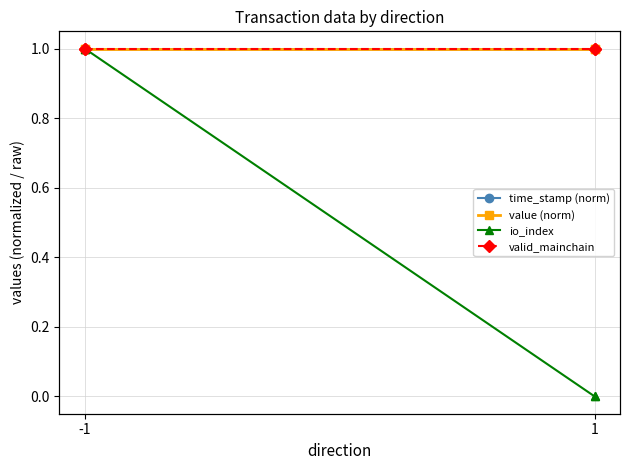

What is the difference between the highest and lowest values at 1?

1.0